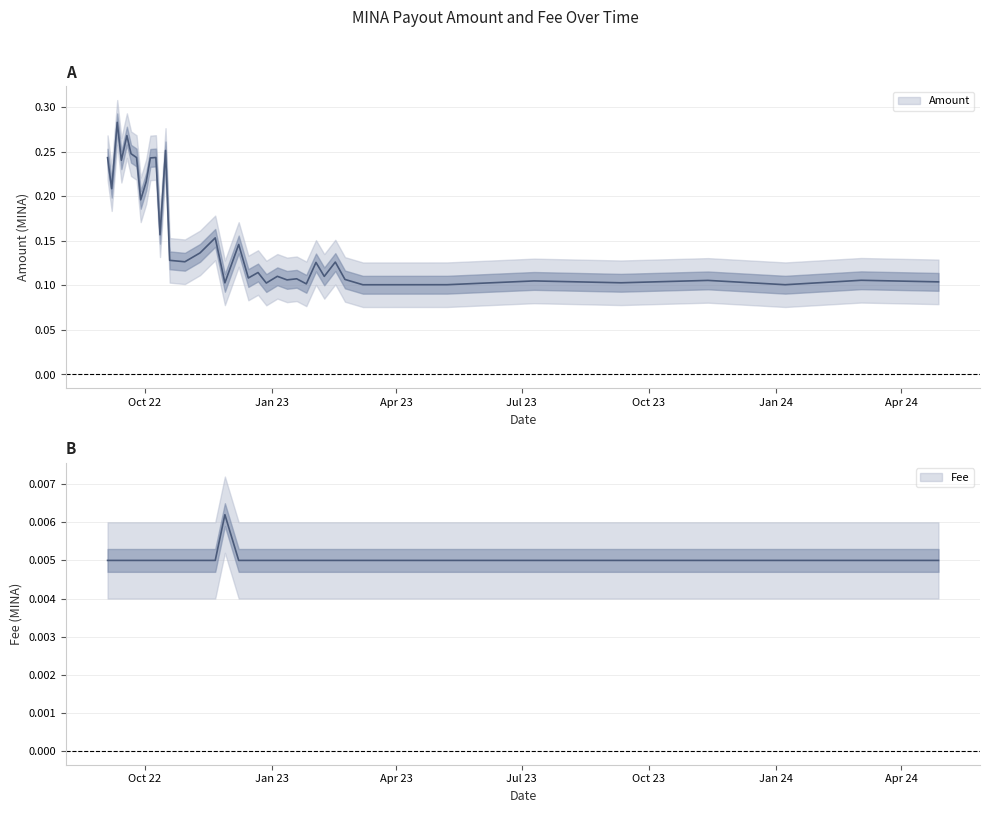

What is the maximum value shown in the chart?

0.3